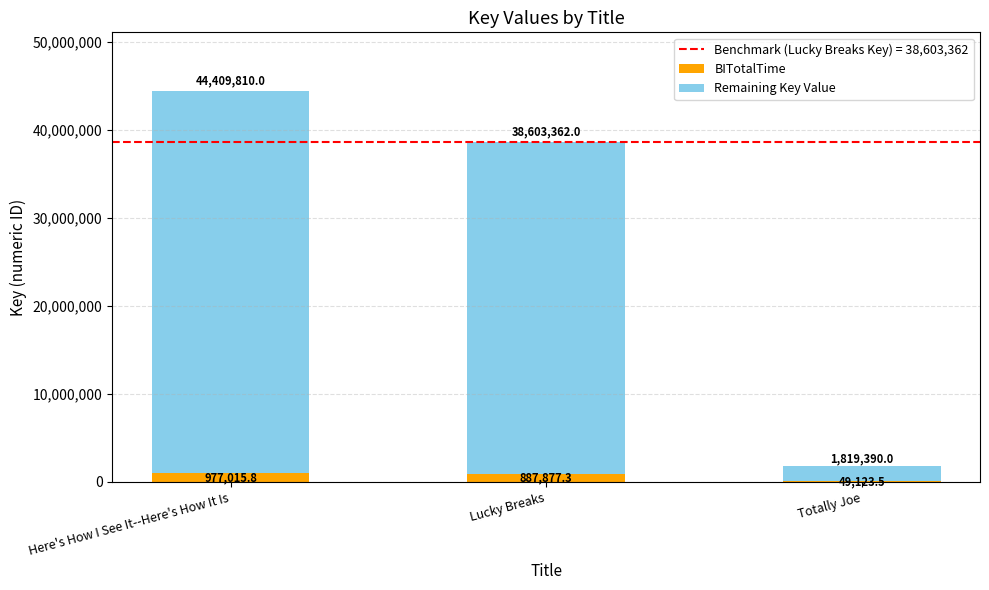

The BITotalTime series shows 49123.5 at Totally Joe. True or false?

True